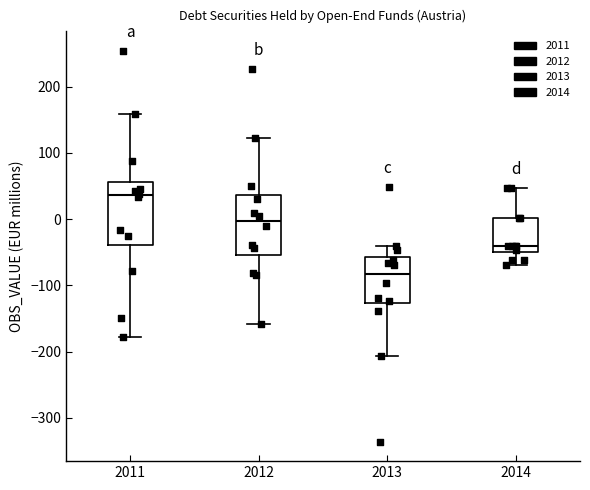

Reading left to right, transcribe this box plot: for each box, give where its median line is, the range the box spans, and where its two whiskers end, as read against the y-axis. The values are not printed on the chart, so give them approximately, as read against the axis.

2011: median 40, box -40 to 60, whiskers -180 to 160
2012: median 0, box -50 to 40, whiskers -160 to 120
2013: median -80, box -130 to -60, whiskers -210 to -40
2014: median -40, box -50 to 0, whiskers -70 to 50